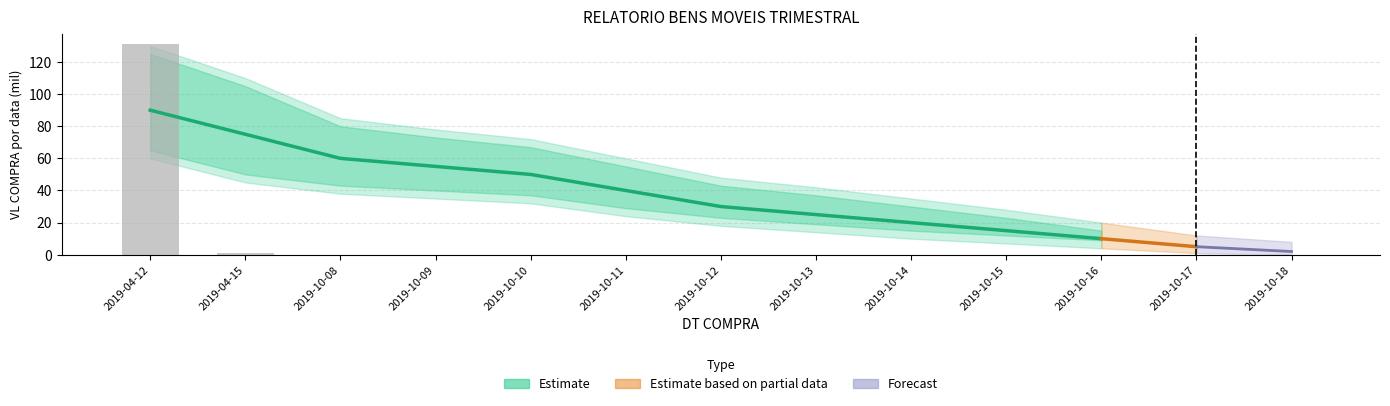

How many positive values are there?

2